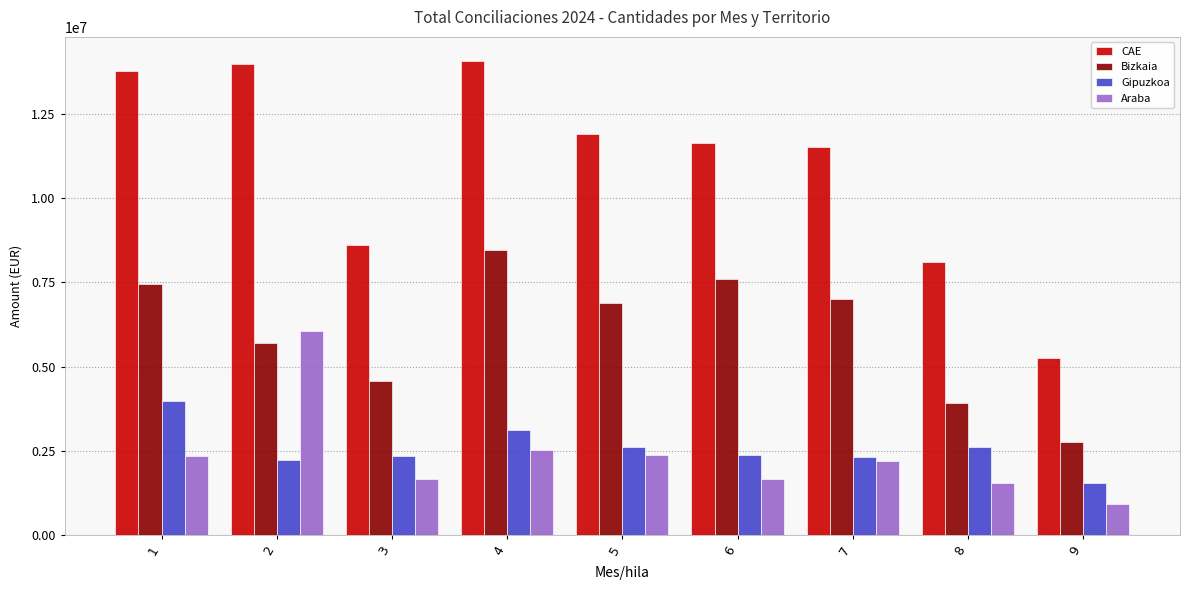

What are all the series names shown in the legend?

CAE, Bizkaia, Gipuzkoa, Araba